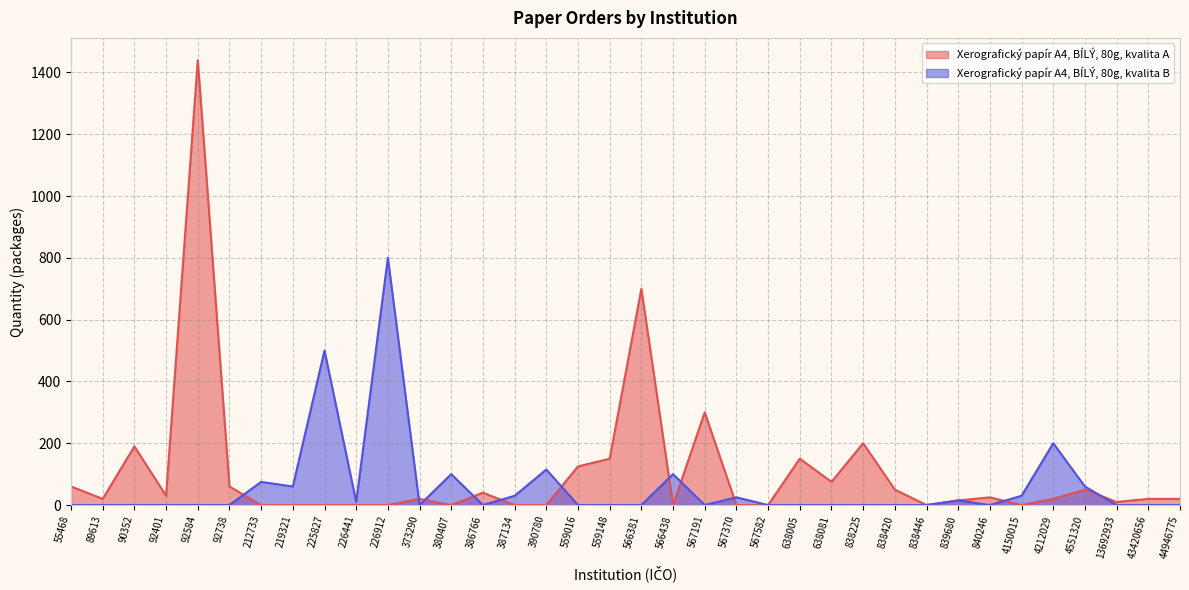

Which series has the largest total across all categories?

Xerografický papír A4, BÍLÝ, 80g, kvalita A